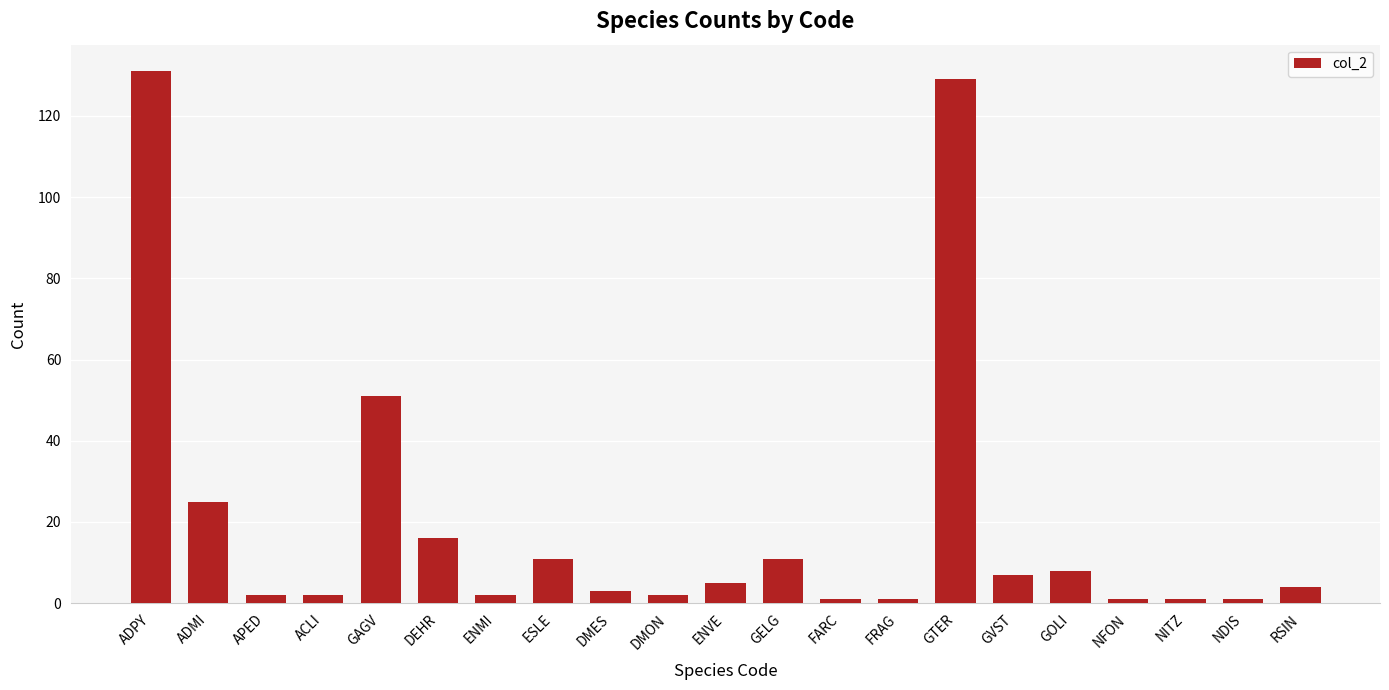

What is the difference between the values at ENVE and GAGV?

46